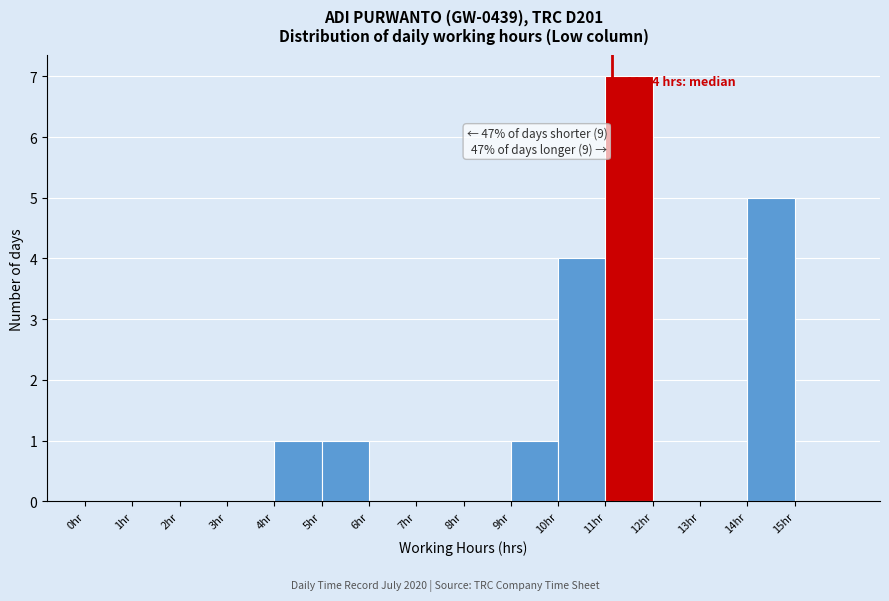

Which range on the x-axis has the tallest bar?

11 to 12